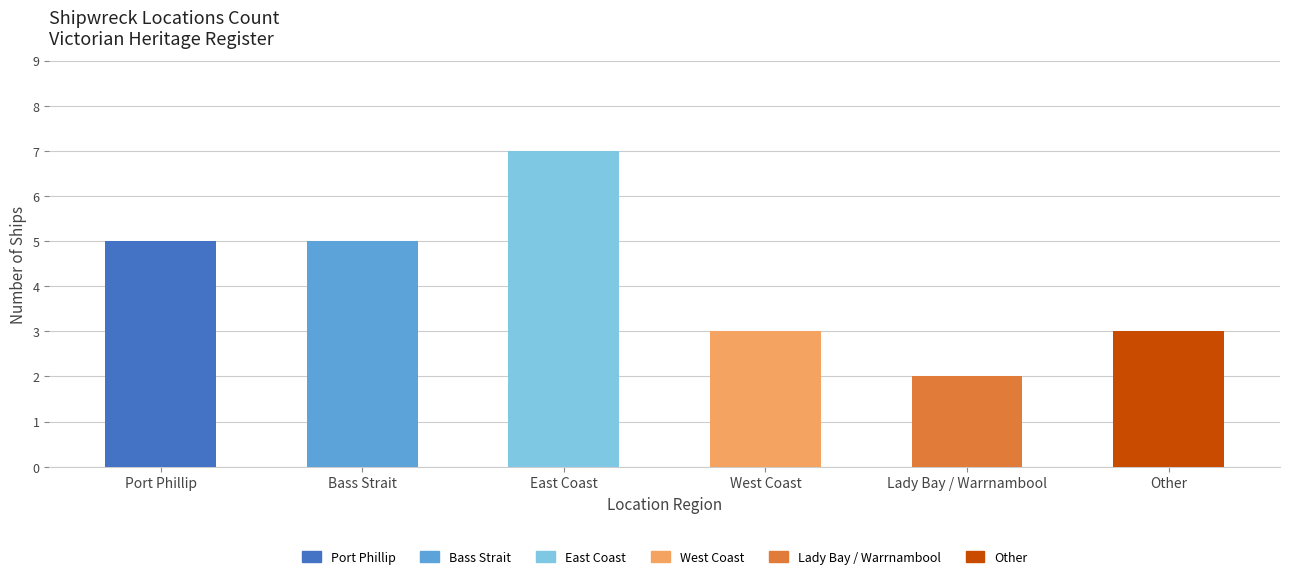

Count the number of data series in this chart.

1